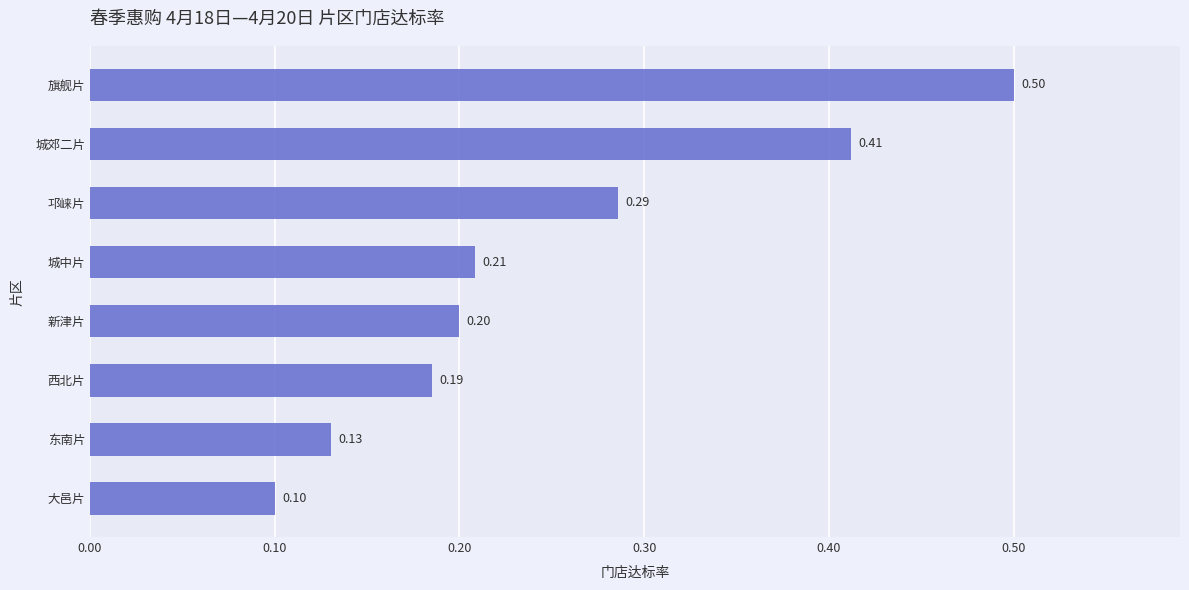

What is the sum of all values?

2.0